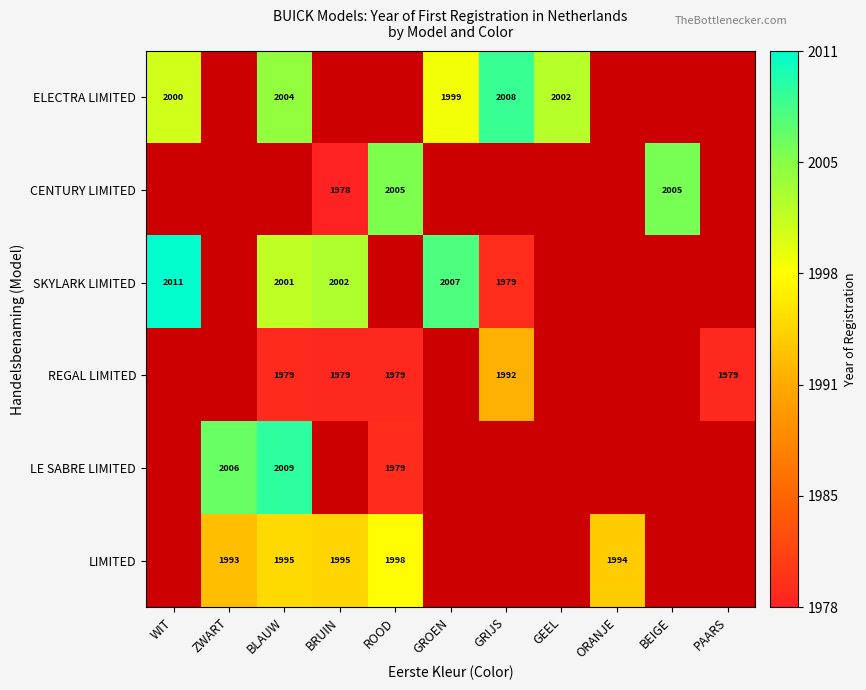

At how many categories does at least one series exceed 1988?

10